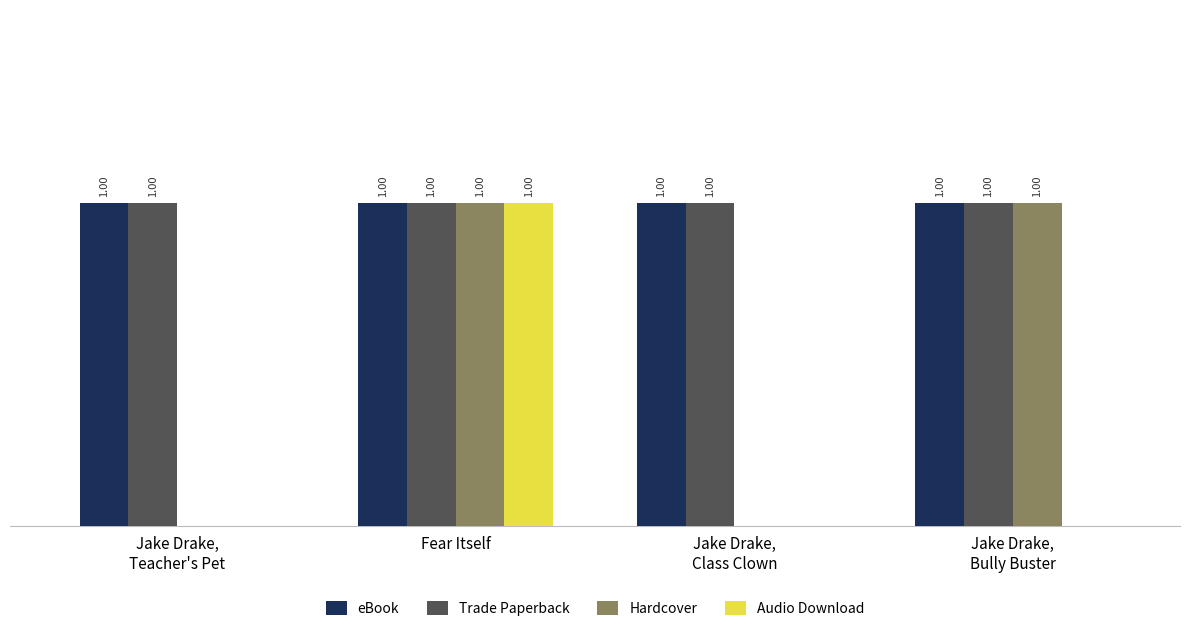

Which category has the highest value in the Audio Download series?

Fear Itself